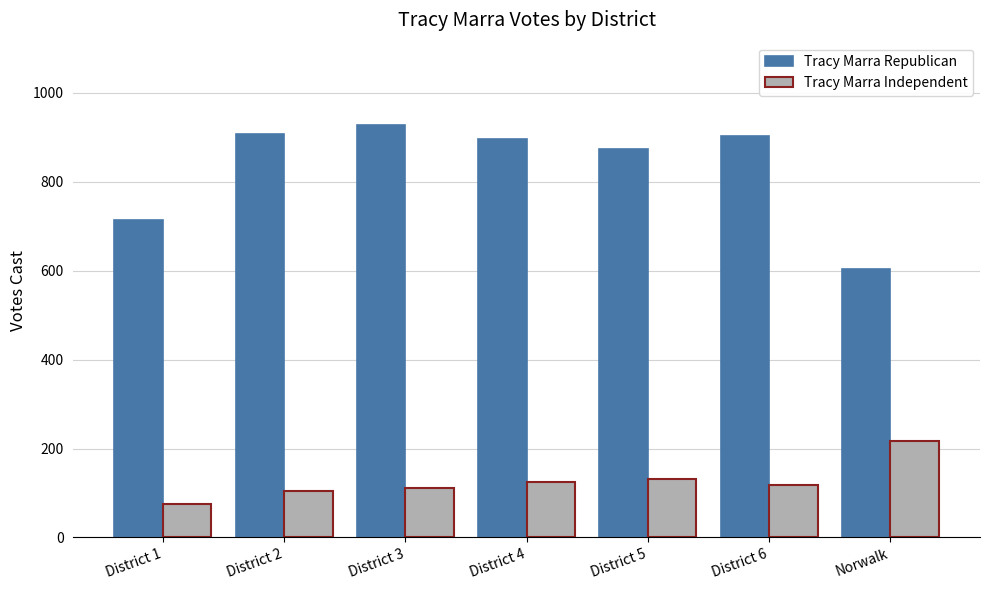

Is the value of Tracy Marra Republican at District 2 greater than the value of Tracy Marra Independent at District 5?

Yes